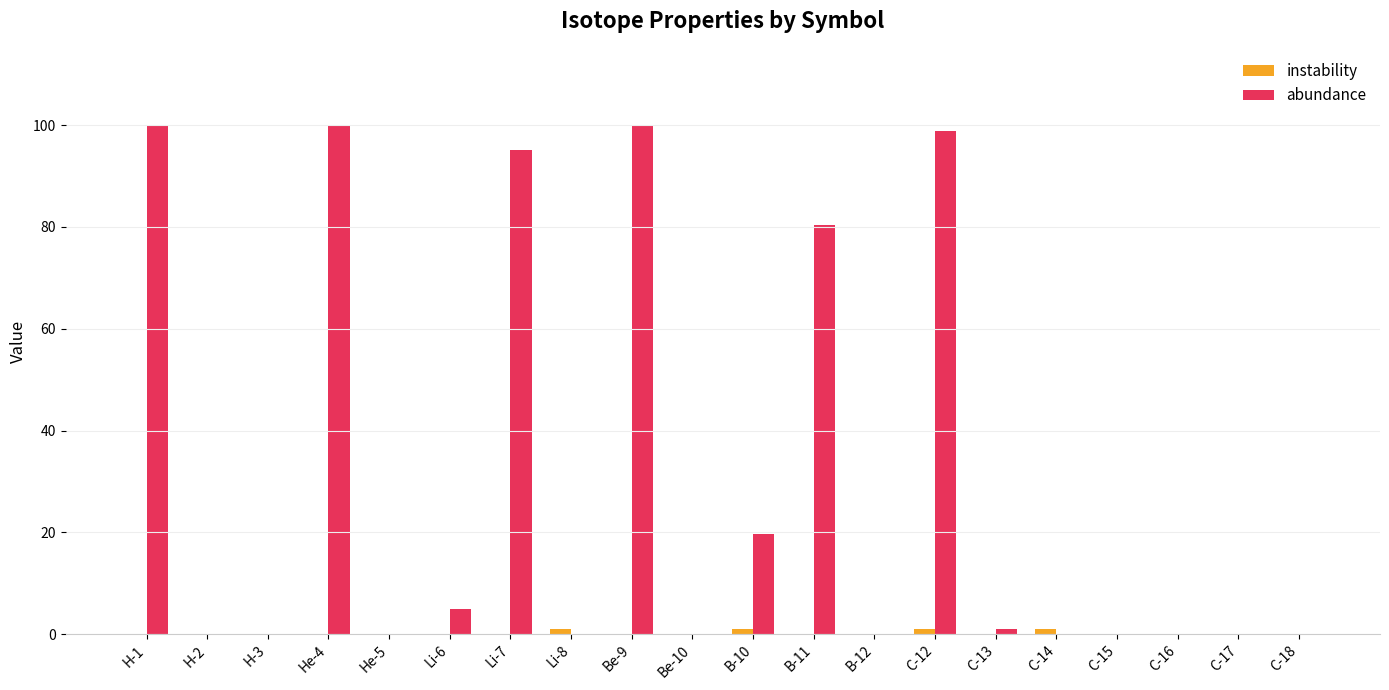

Is it true that abundance equals -50.6 at C-16?

False